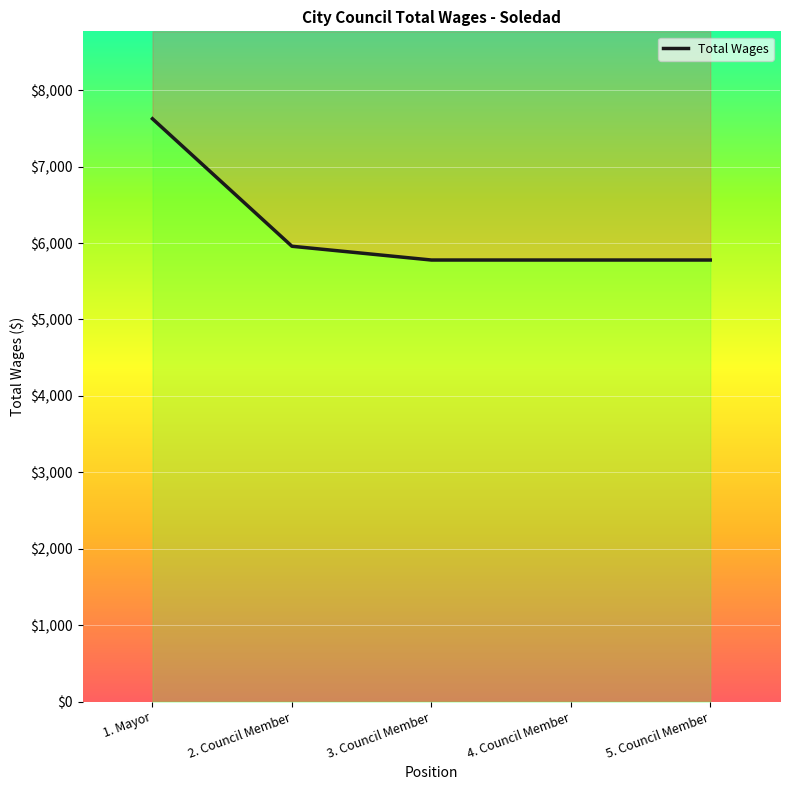

What value does the data have at 4. Council Member, to the nearest 50?

5800